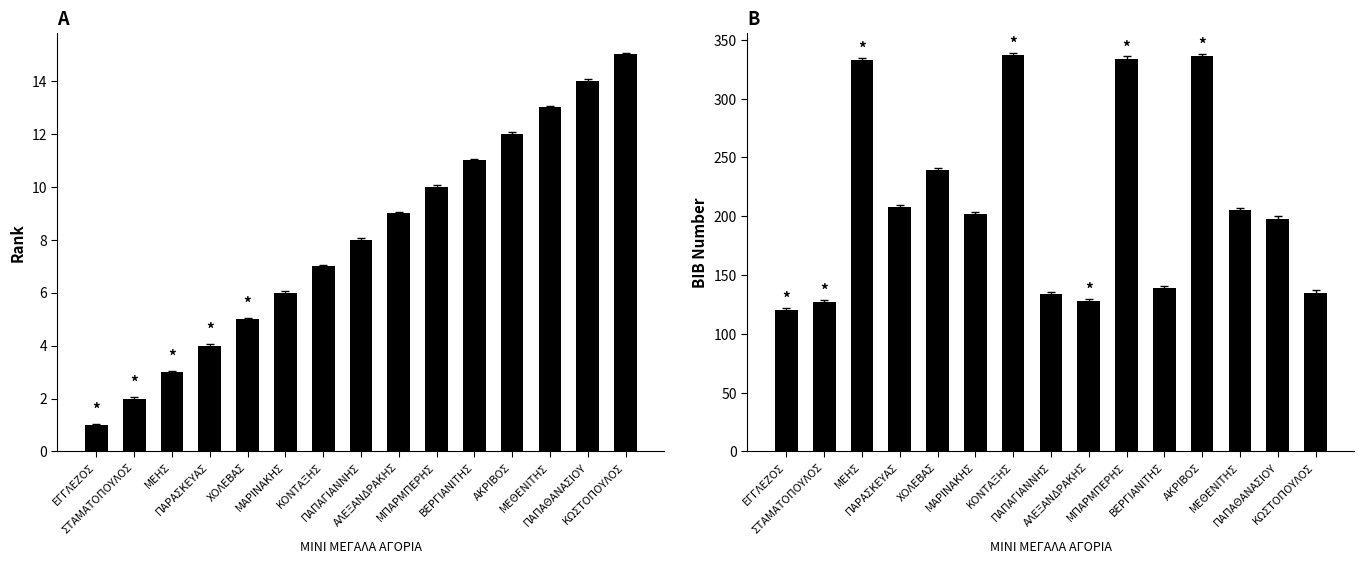

The Rank series shows 5 at ΧΟΛΕΒΑΣ. True or false?

True